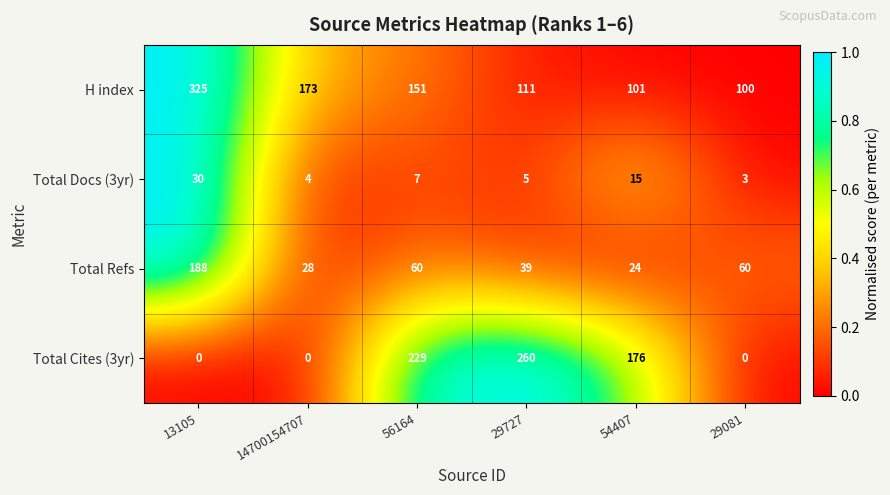

List the labels in order of Total Docs (3yr) value, smallest first.

29081, 14700154707, 29727, 56164, 54407, 13105